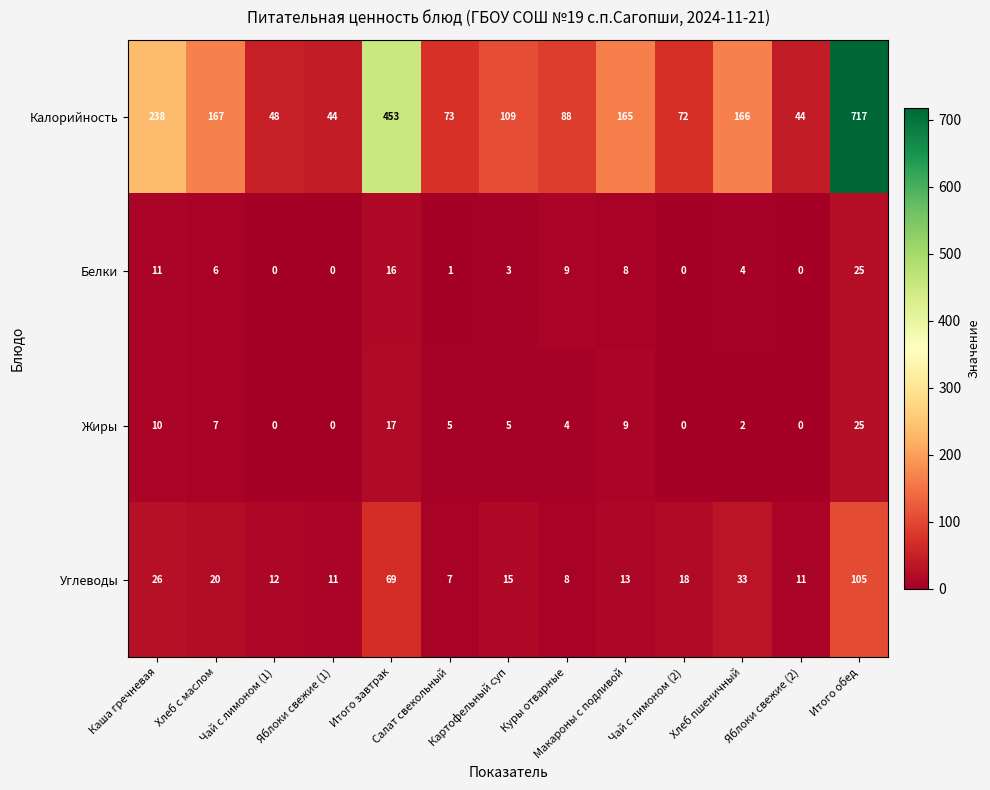

At how many categories does at least one series exceed 11?

13